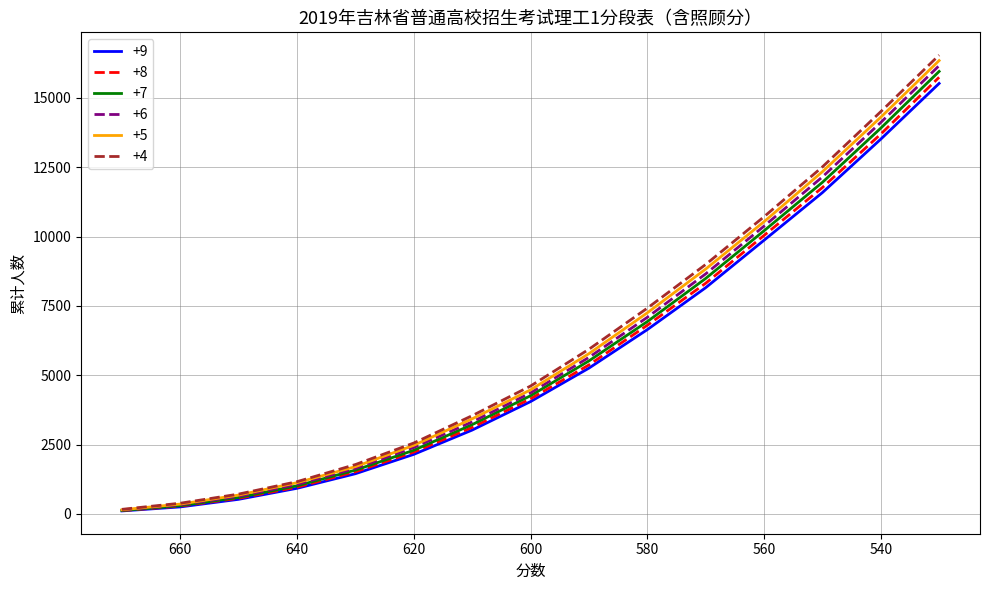

Which series has the widest spread of values?

+4